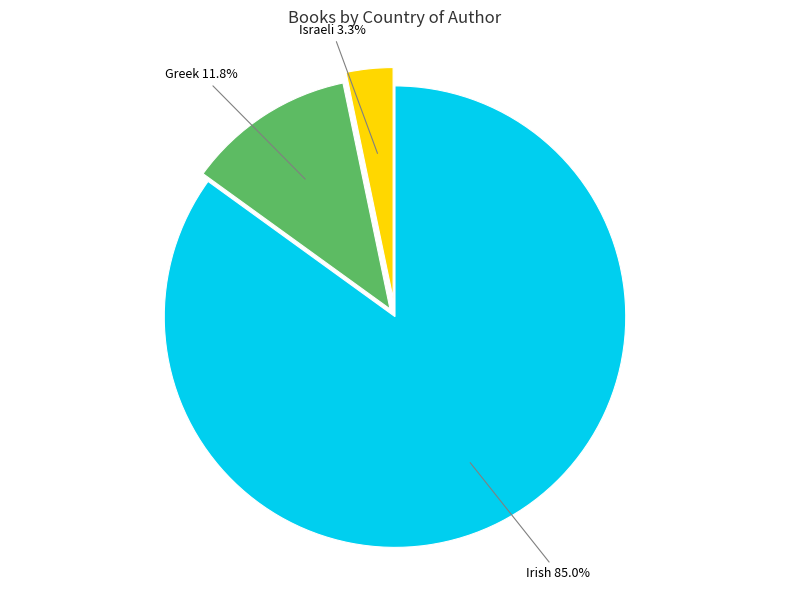

Is the sum of Irish and Israeli greater than half?

Yes